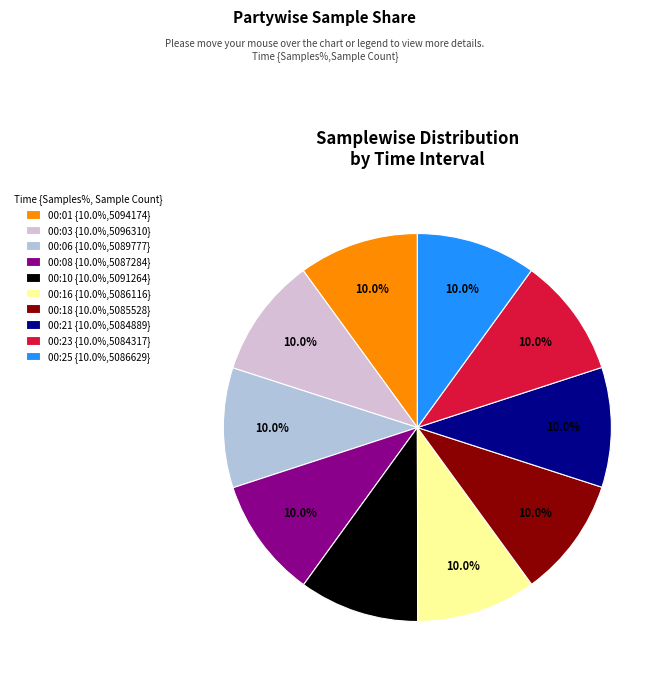

To the nearest percent, what is the combined percentage of 00:25 and 00:08?

20%